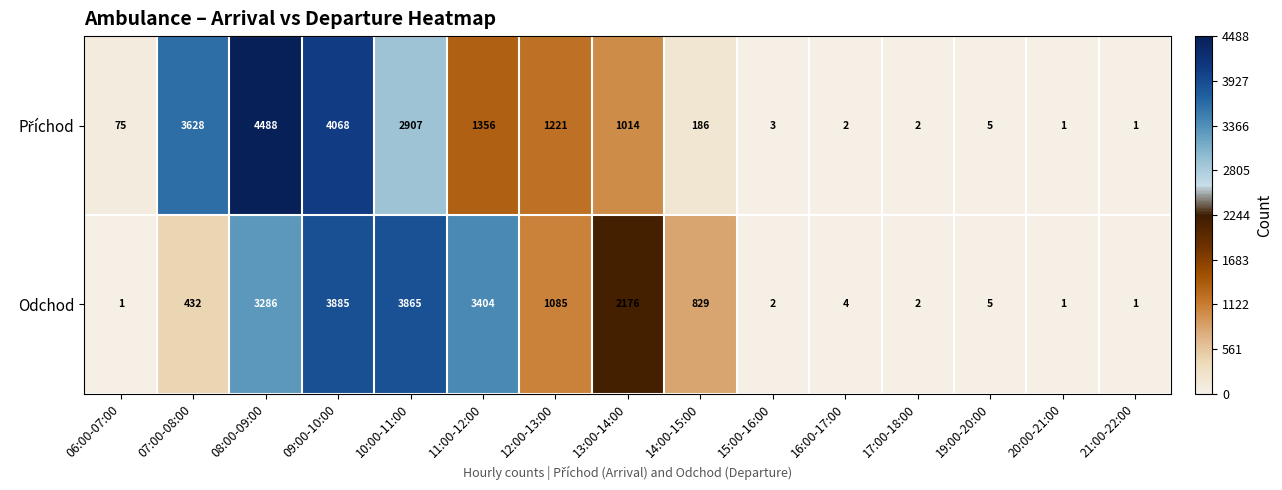

Which series changed the most between 11:00-12:00 and 21:00-22:00?

Odchod